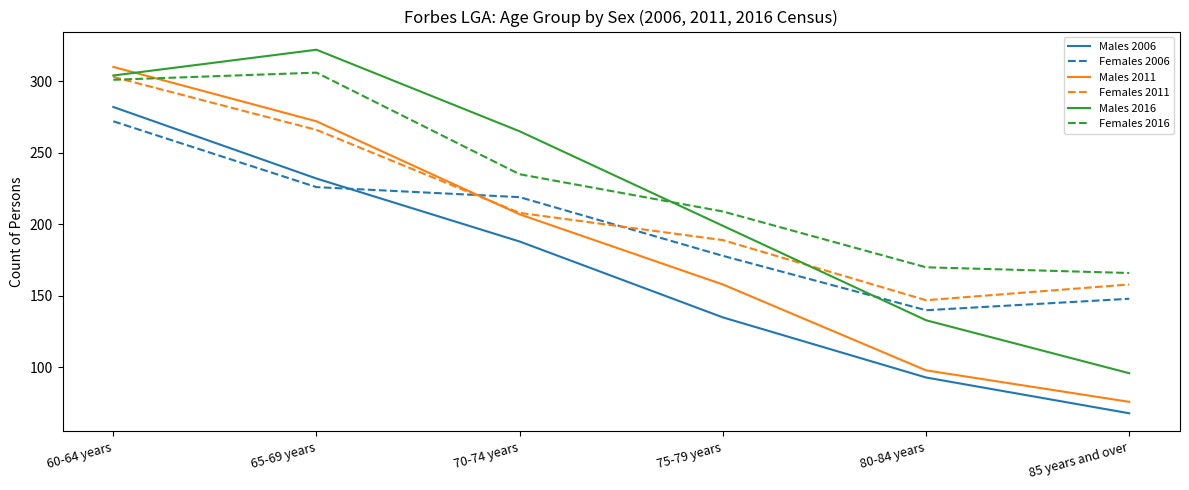

Count the number of categories in the chart.

6